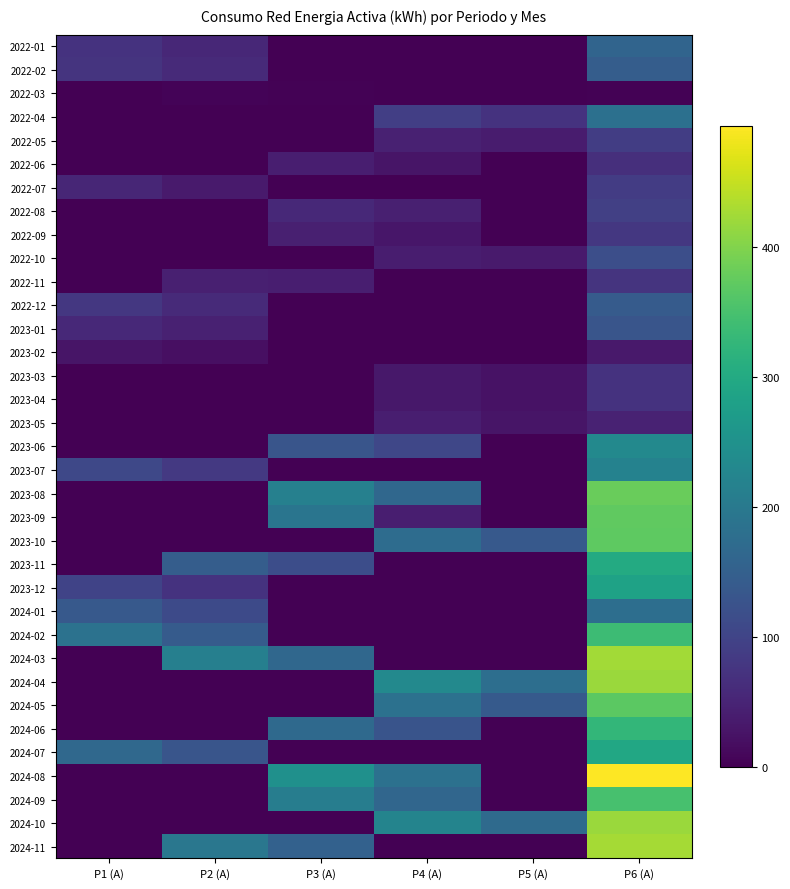

At how many categories does at least one series exceed 479?

1